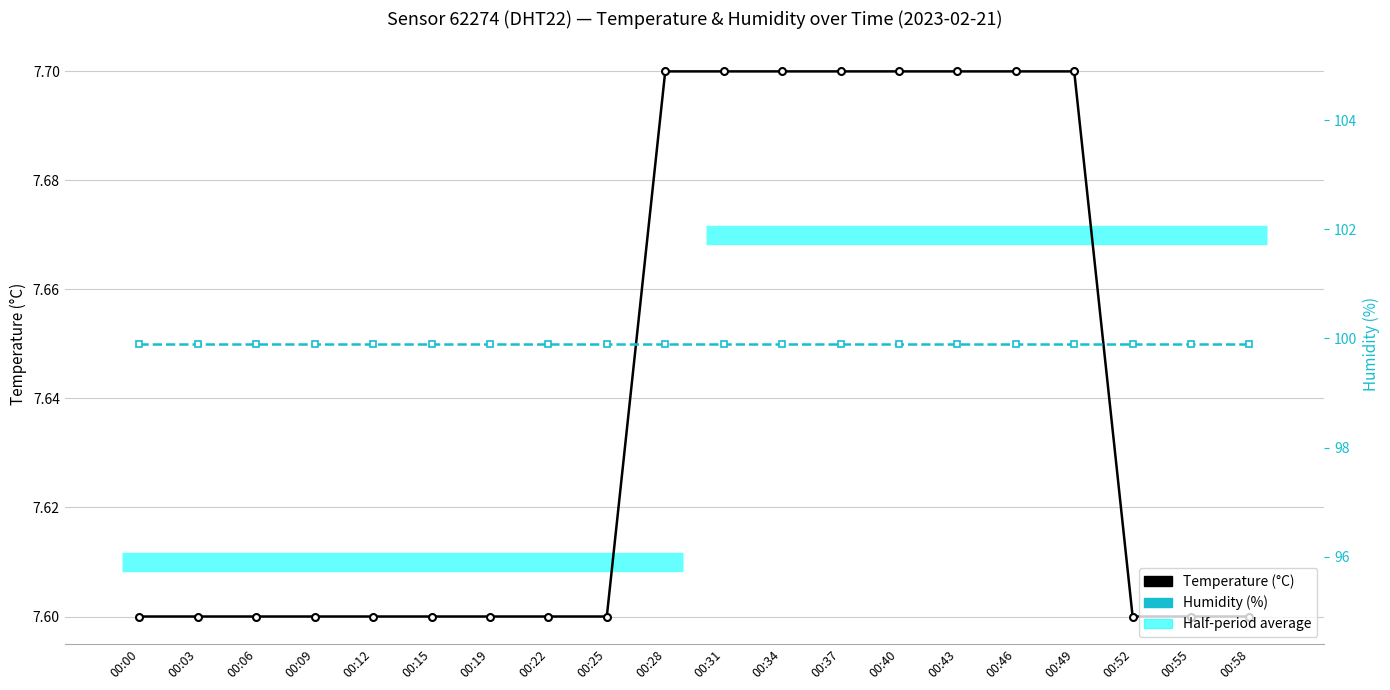

What is the maximum value shown in the chart?

99.9